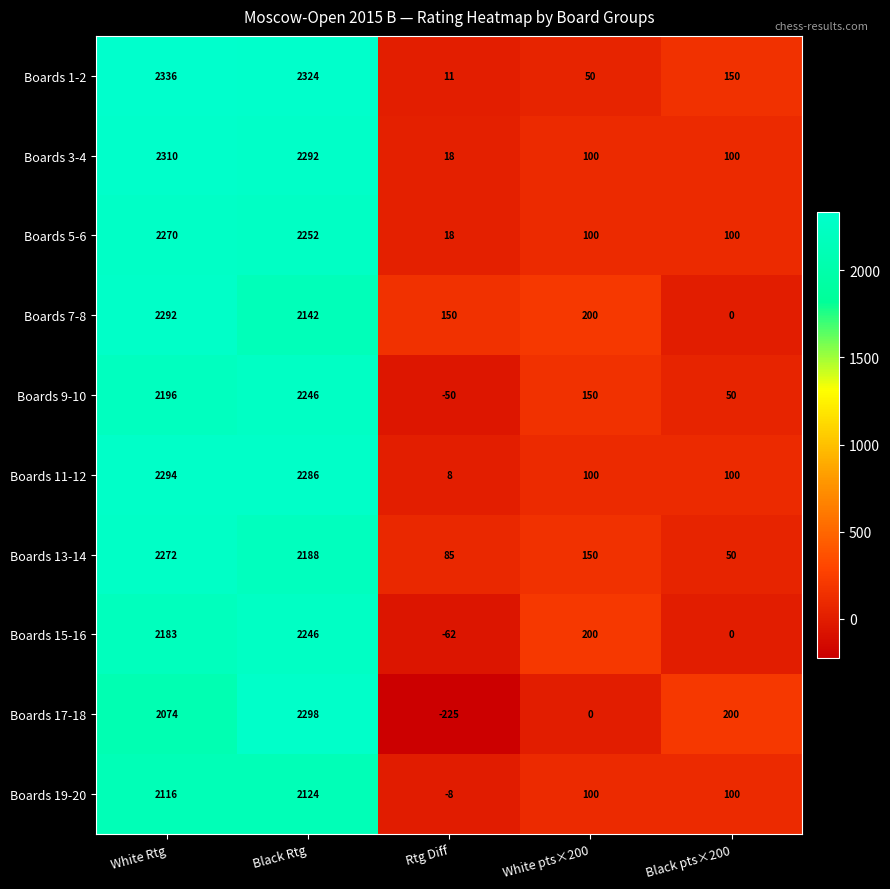

Count the number of categories in the chart.

5